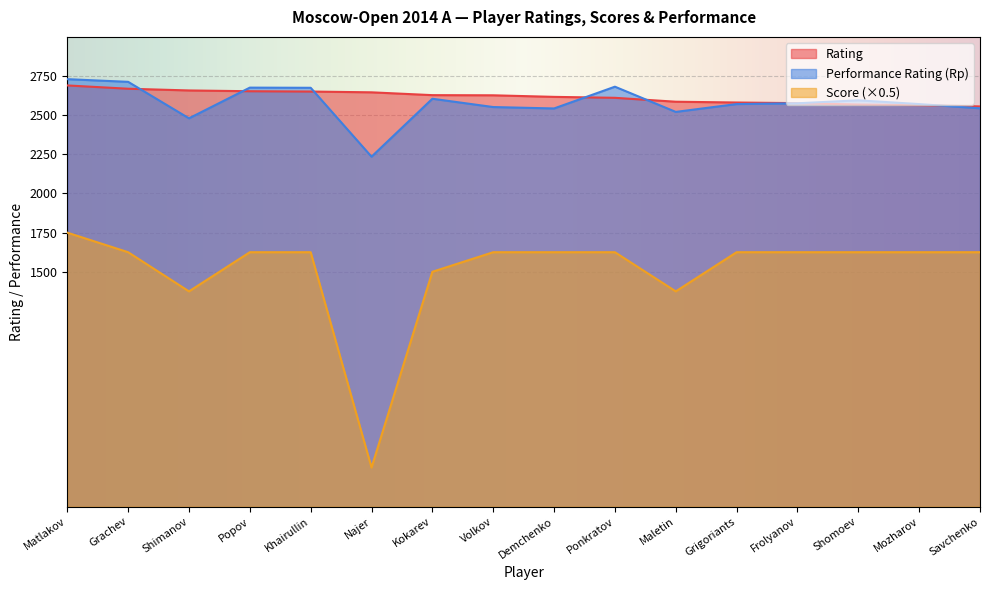

True or false: Rating and Score cross at least once.

False